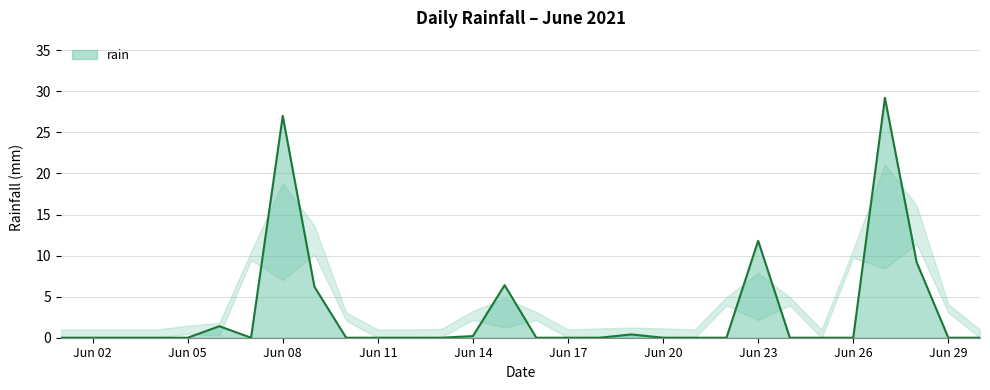

What is the maximum value shown in the chart?

29.2